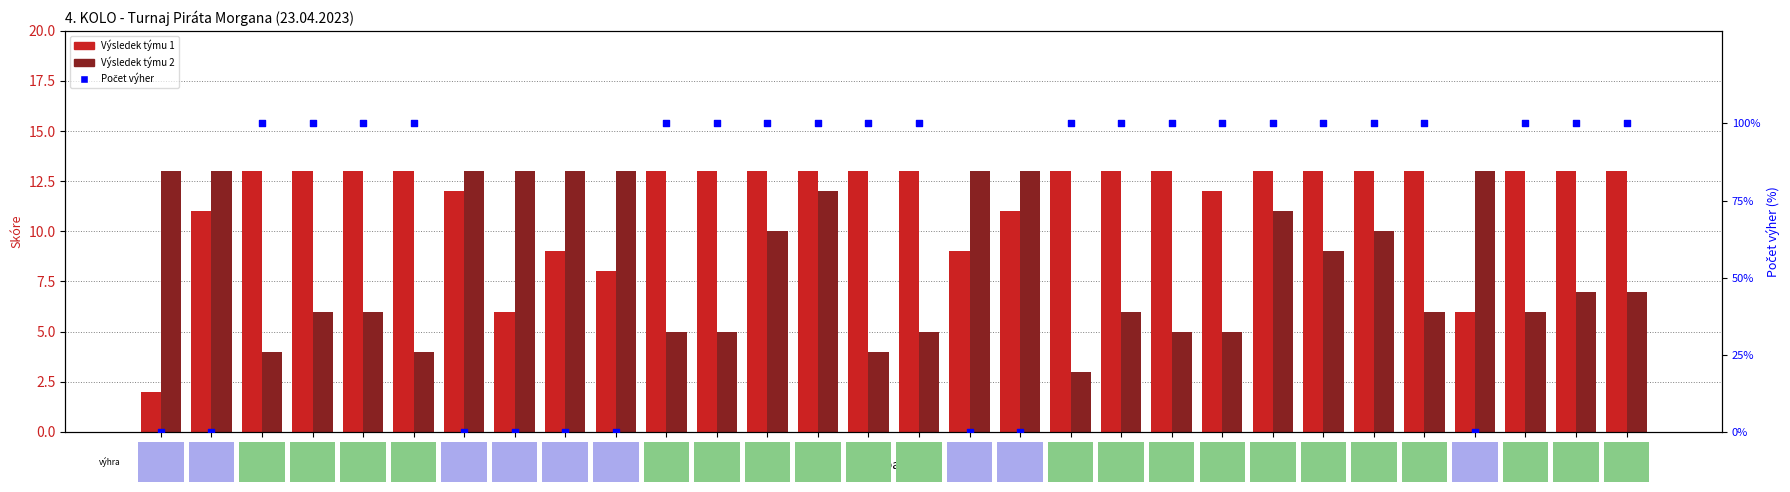

Which series has the largest total across all categories?

Počet výher (0/1 → 0%/100%)